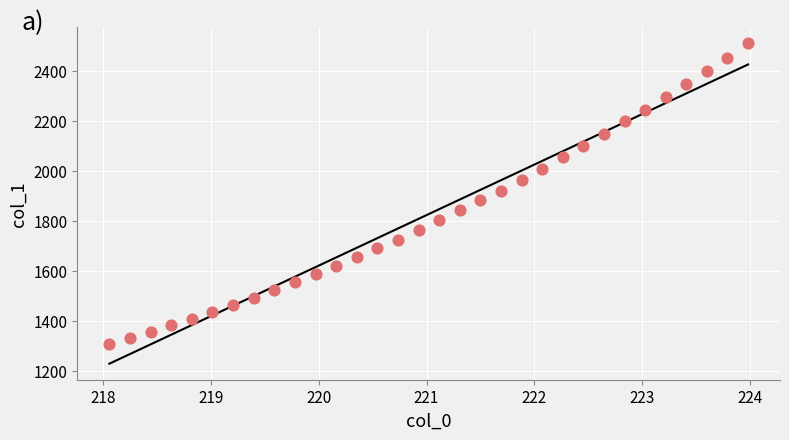

What is the range of Y values (max minus min)?

1203.6